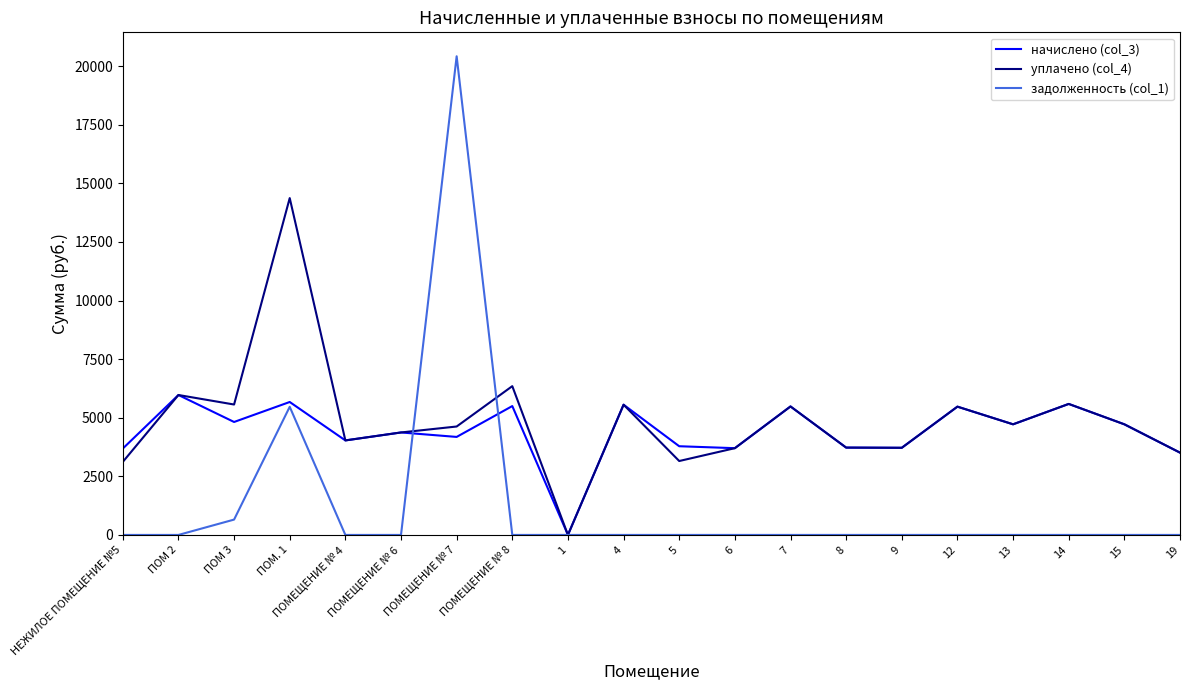

At which category does уплачено (col_4) reach its first local peak?

ПОМ 2